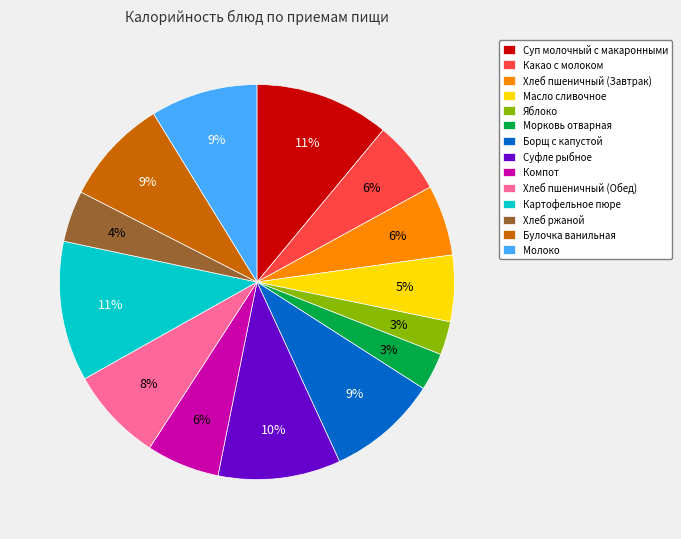

Combined, do Какао с молоком and Борщ с капустой account for over 50%?

No